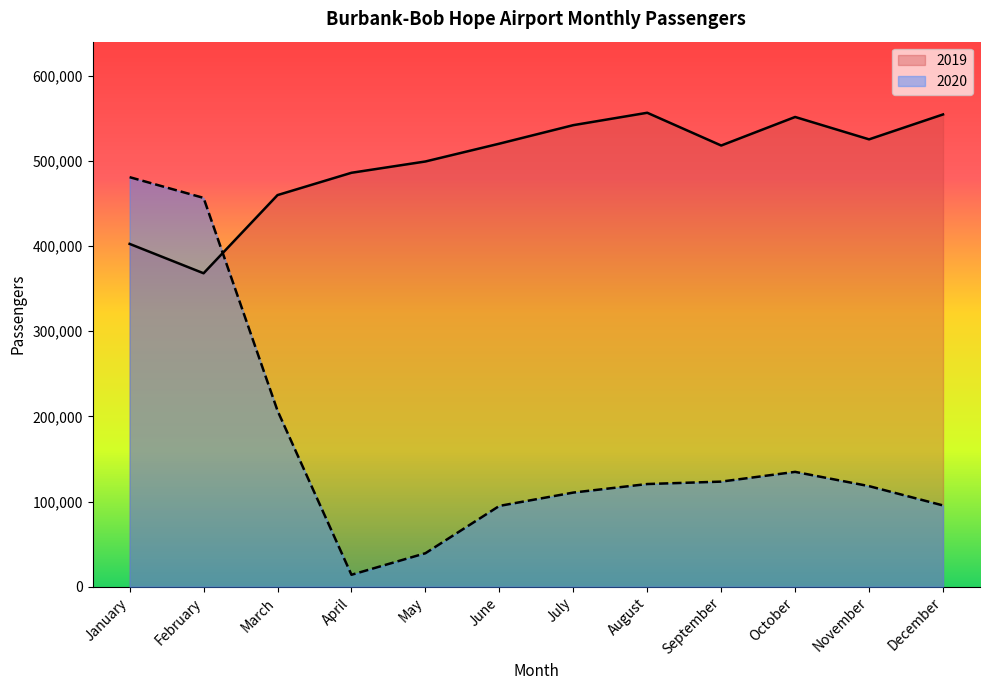

How many data points in 2019 are less than 520215?

6